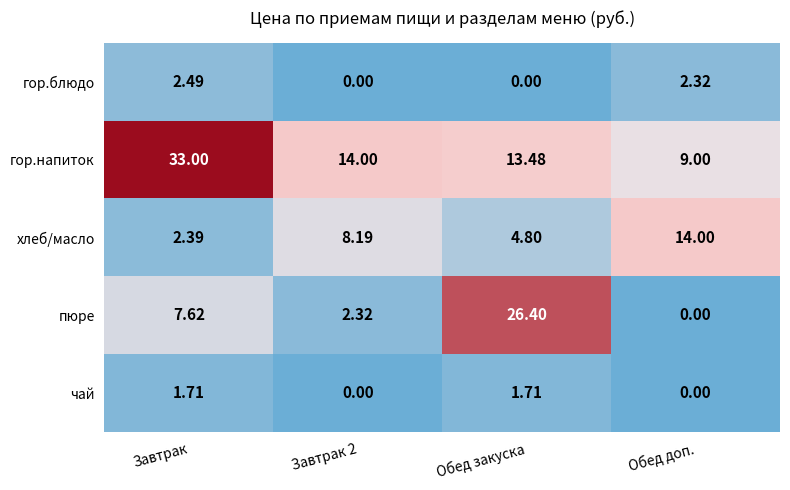

Which series has the largest total across all categories?

гор.напиток